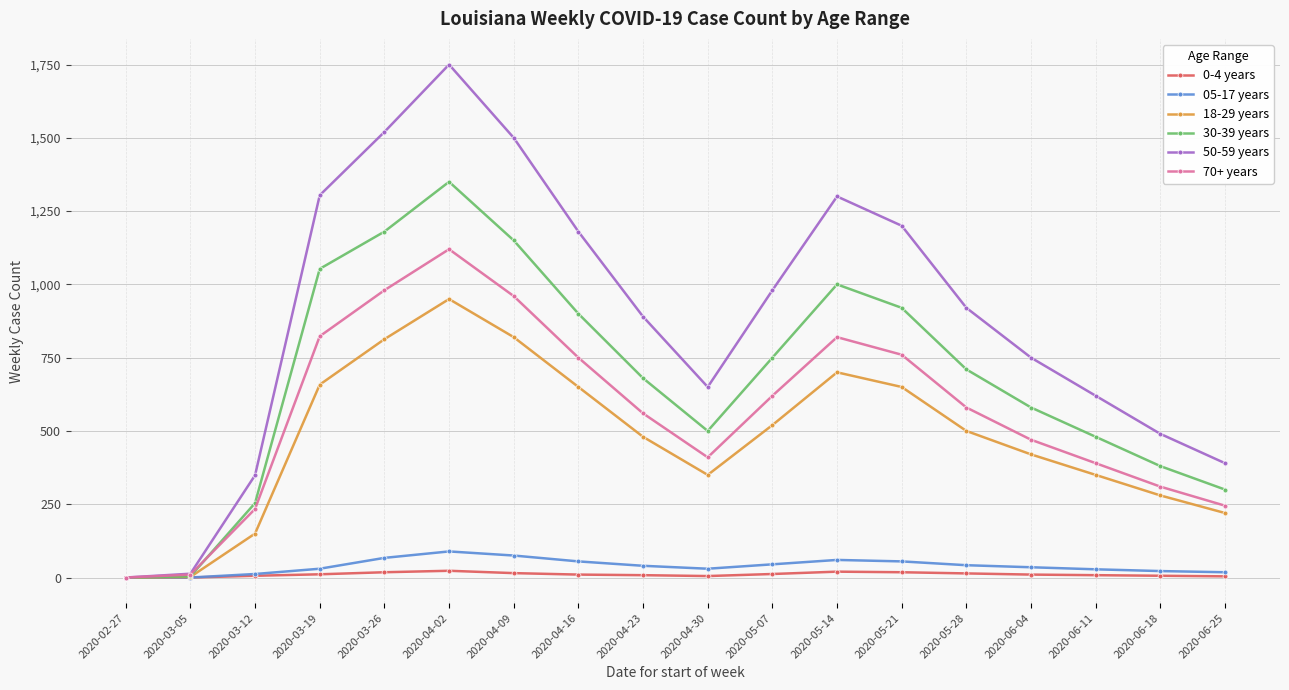

Which series has the widest spread of values?

50-59 years